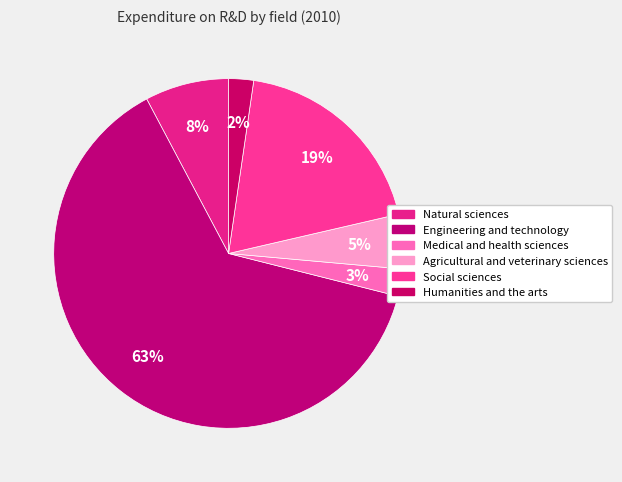

What percentage is NOT represented by Medical and health sciences?

97.5%